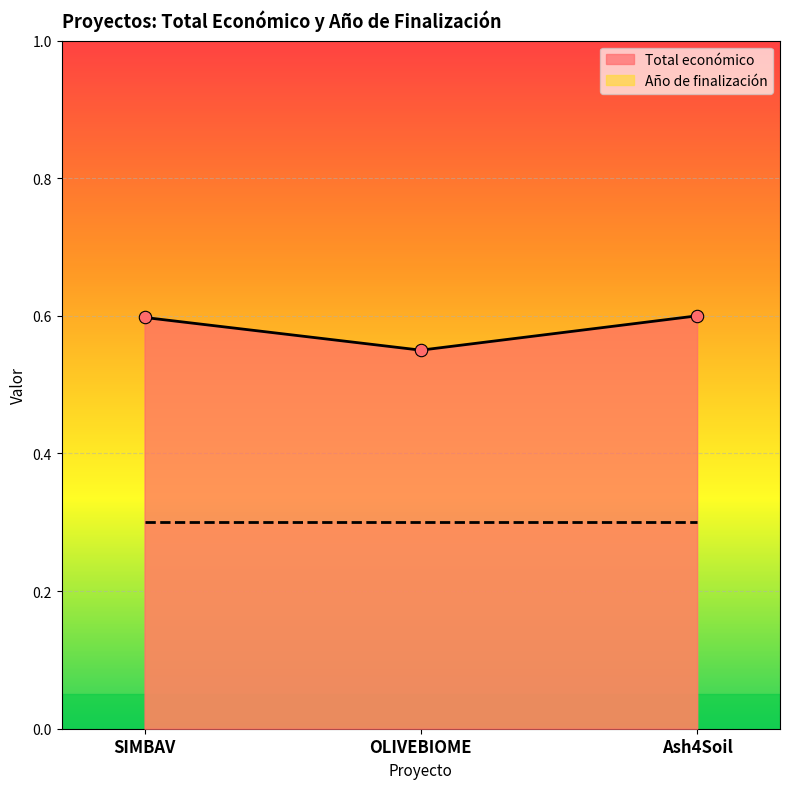

Which has a higher value, SIMBAV or OLIVEBIOME?

SIMBAV